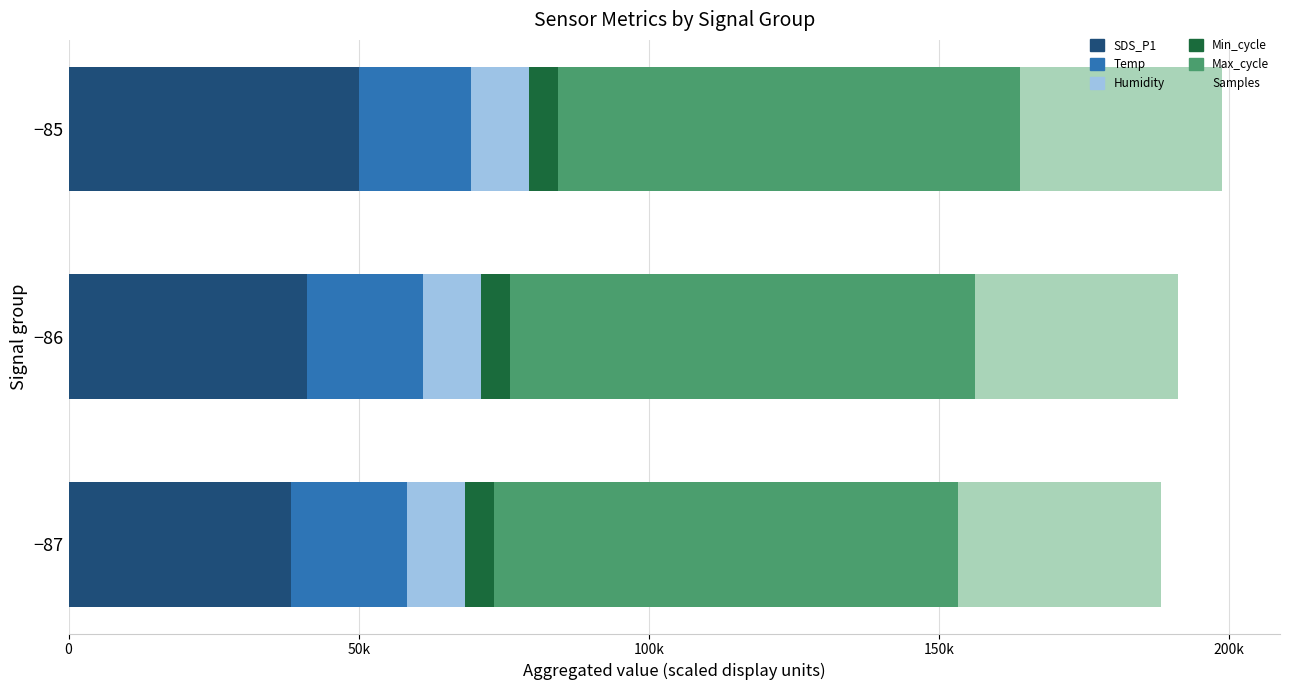

What are all the series names shown in the legend?

SDS_P1, Temp, Humidity, Min_cycle, Max_cycle, Samples